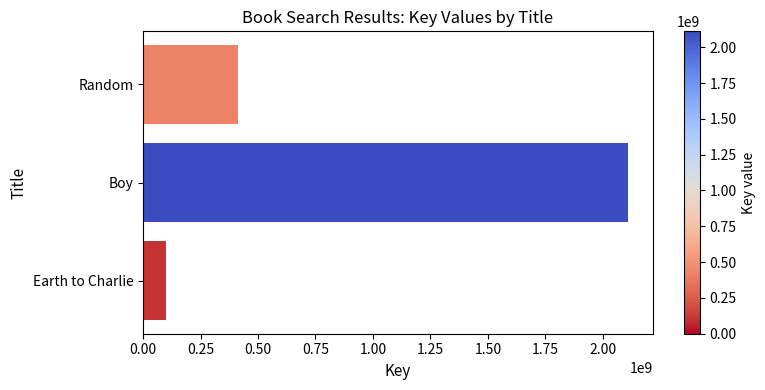

The value at Boy is 3246264744. True or false?

False